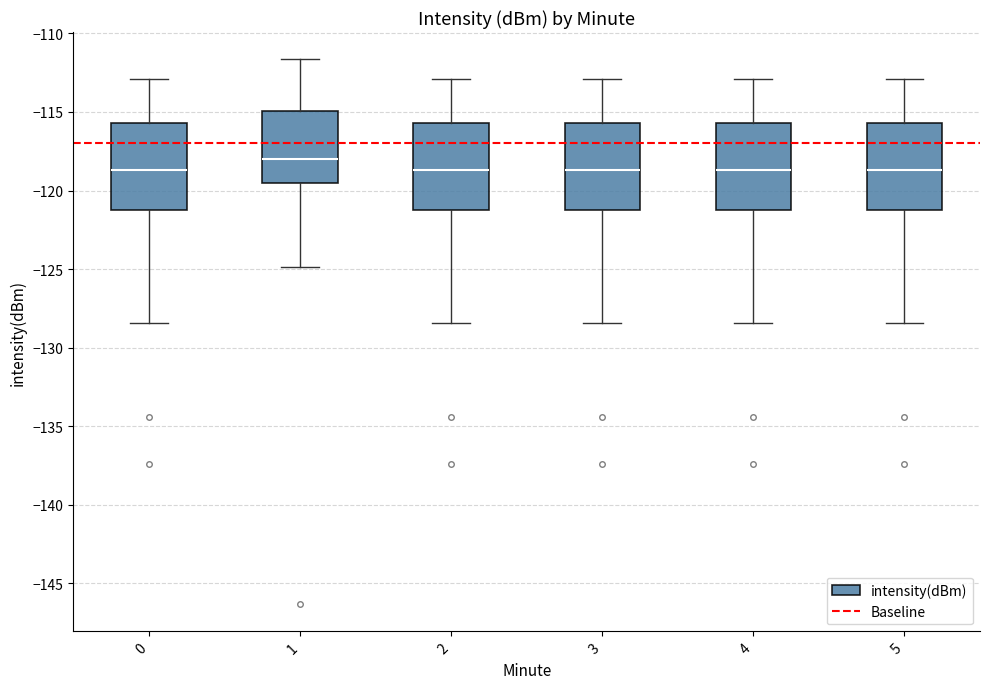

Reading left to right, read every box against the y-axis: the position of its median line, the range the box covers, and the ends of its whiskers. The values are not printed on the chart, so give them approximately, as read against the axis.

0: median -118.5, box -121.0 to -115.5, whiskers -128.5 to -113.0
1: median -118.0, box -119.5 to -115.0, whiskers -125.0 to -111.5
2: median -118.5, box -121.0 to -115.5, whiskers -128.5 to -113.0
3: median -118.5, box -121.0 to -115.5, whiskers -128.5 to -113.0
4: median -118.5, box -121.0 to -115.5, whiskers -128.5 to -113.0
5: median -118.5, box -121.0 to -115.5, whiskers -128.5 to -113.0